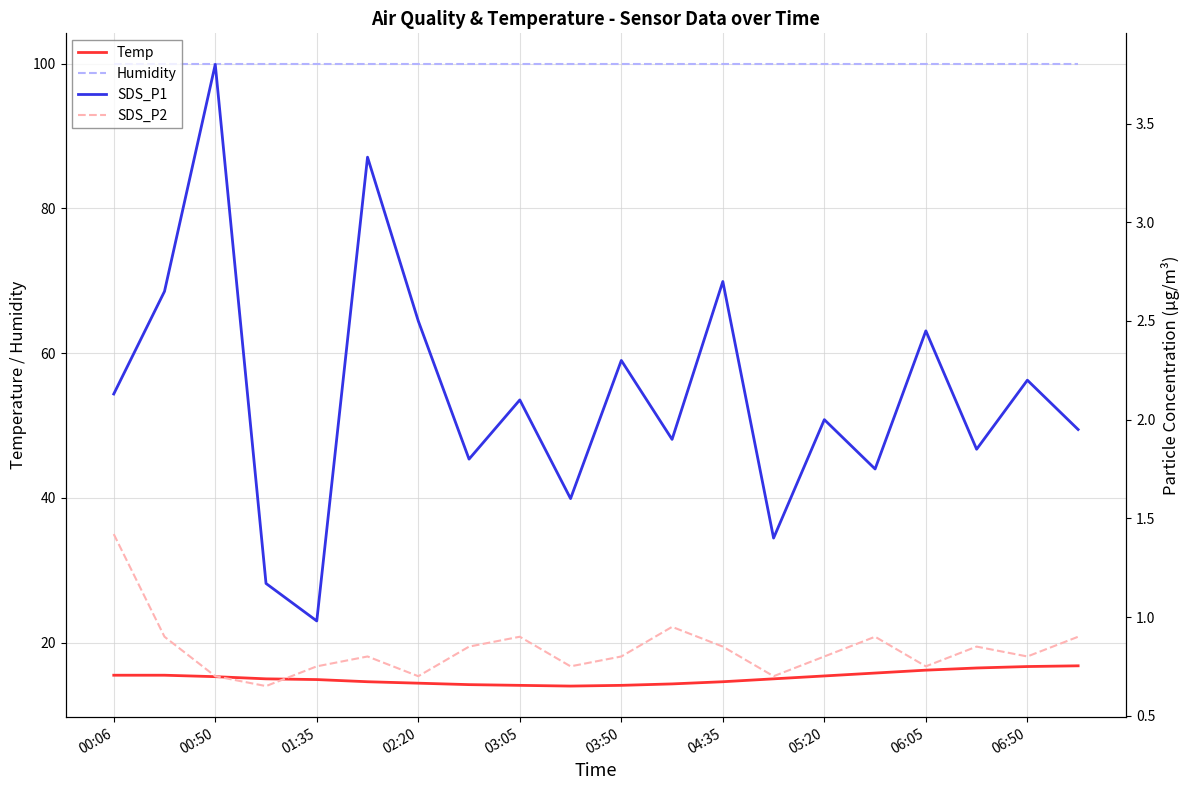

True or false: Temp and Humidity intersect in this chart.

False